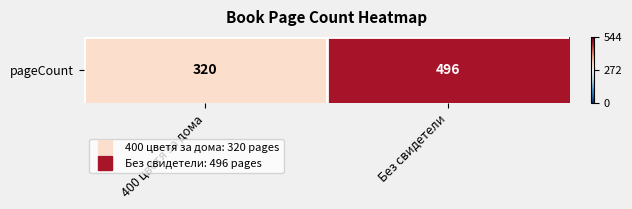

Reading left to right, extract all data points from this chart.

320	496